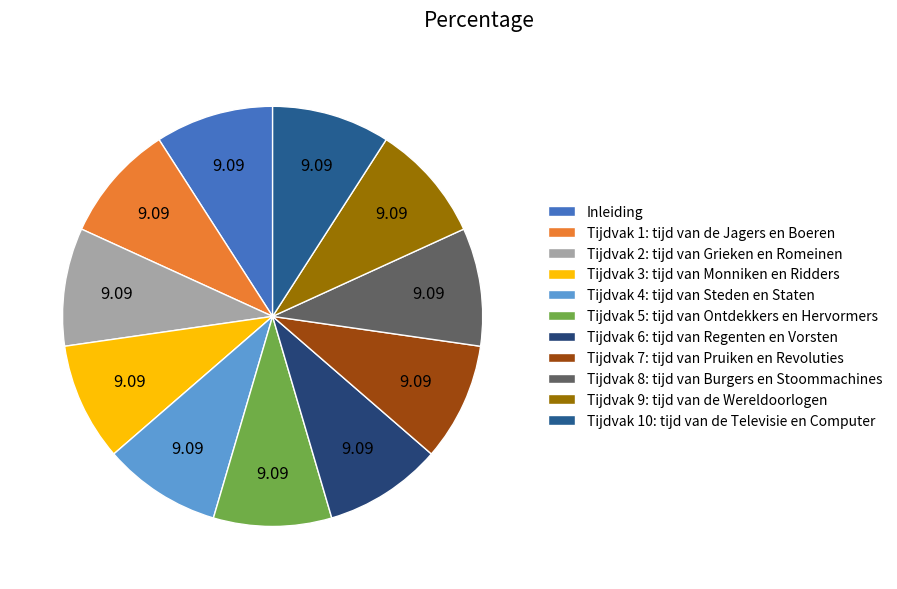

To the nearest percent, what percentage of the pie is Tijdvak 3: tijd van Monniken en Ridders?

9%